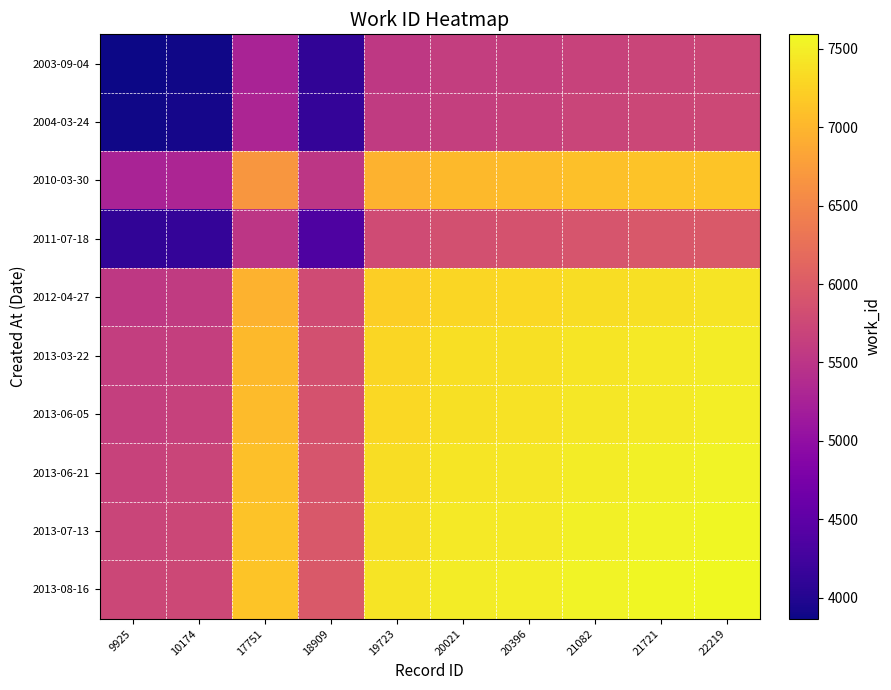

What is the greatest value displayed?

7593.0